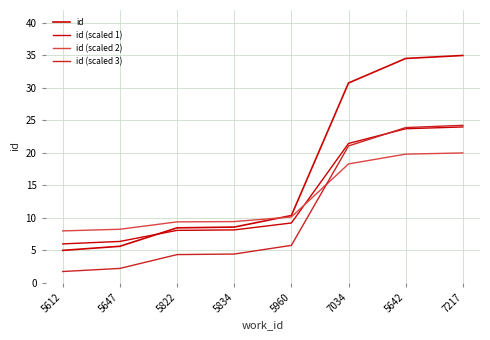

Which series changed the most between 5612 and 5960?

id